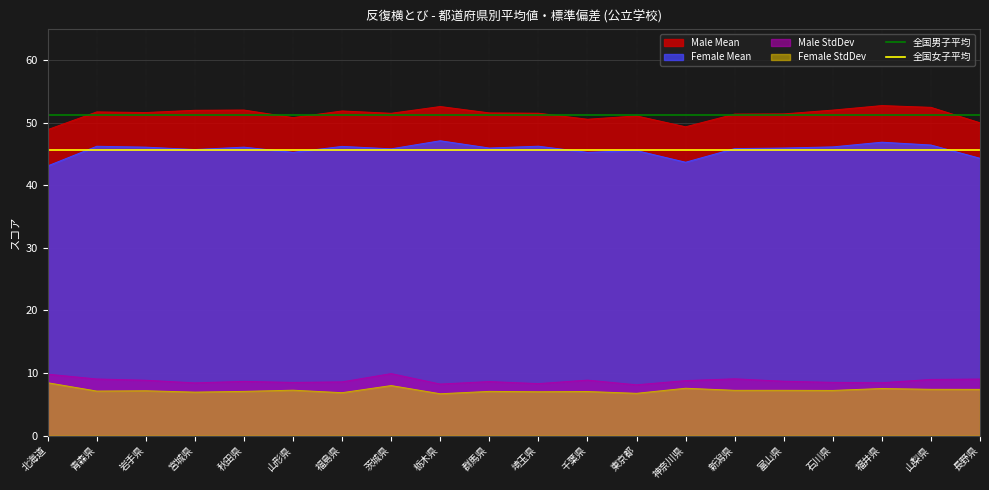

What is the spread (max minus min) of values at 北海道?

5.5